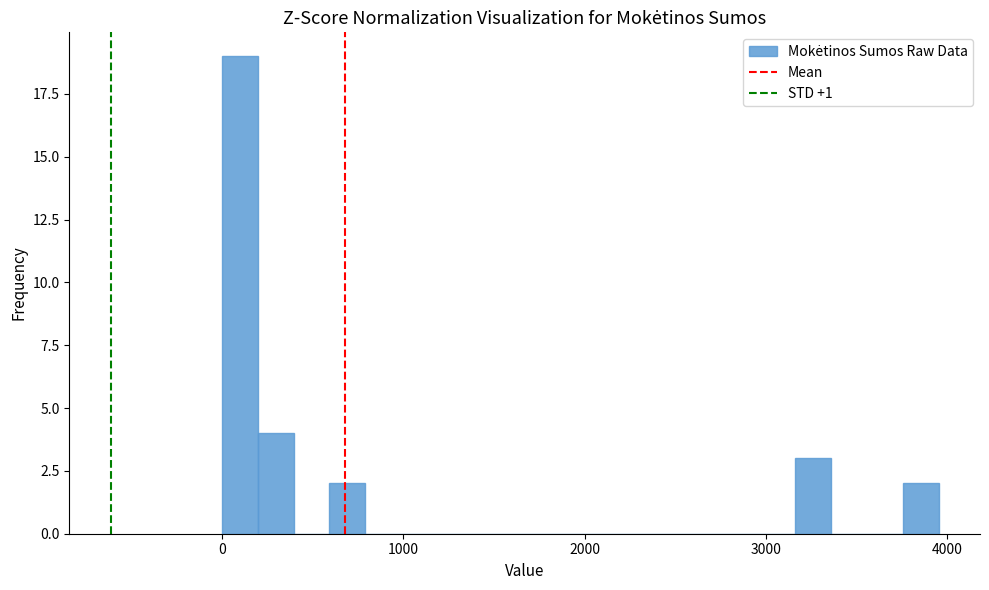

Around what value on the x-axis is the tallest bar? Give the approximate position of its centre, as read against the axis.

100